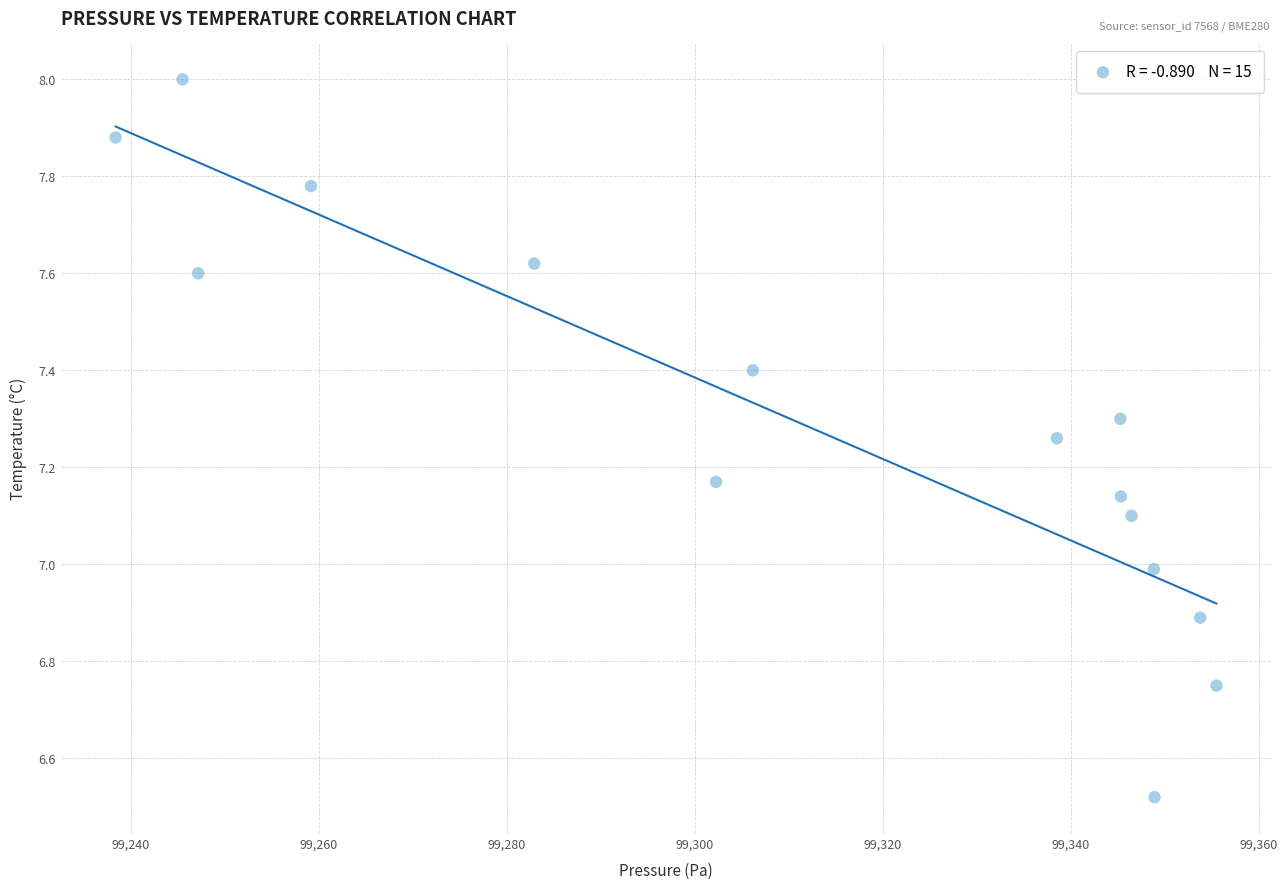

What is the range of Y values (max minus min)?

1.5